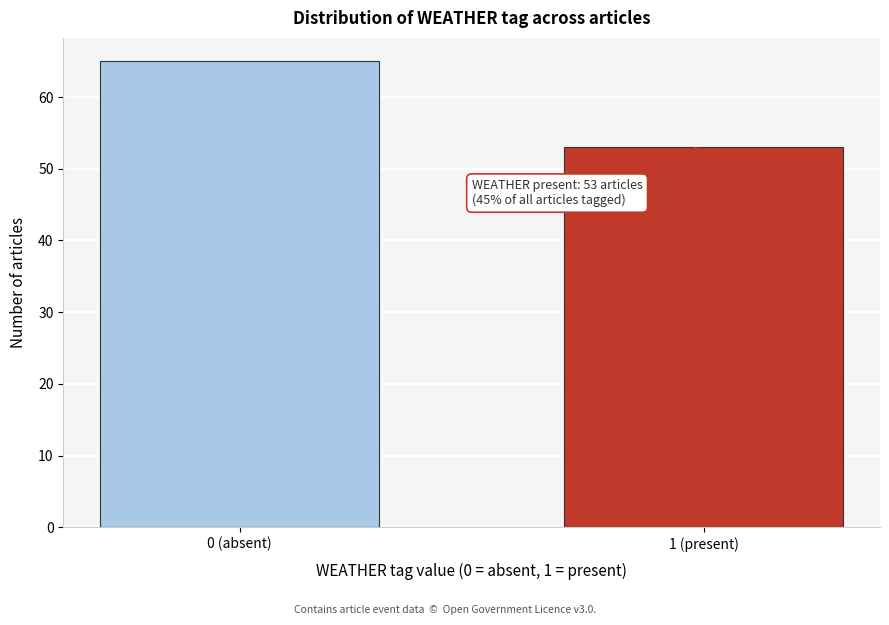

Reading left to right, extract all data points from this chart.

0 (absent)=65	1 (present)=53